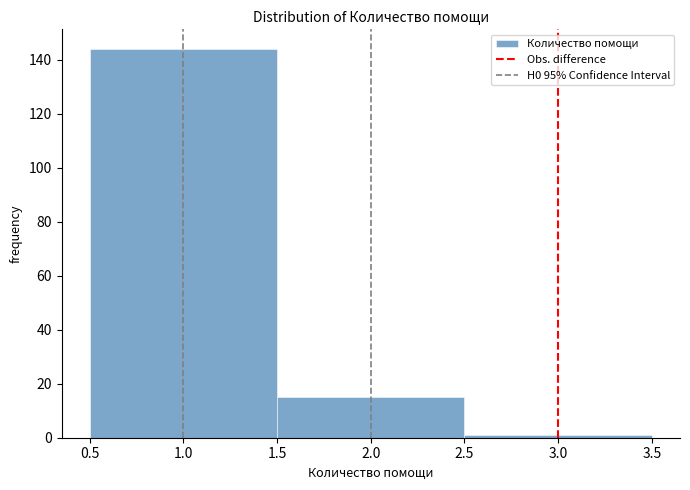

What is the height of the bar covering 1.5 to 2.5 on the x-axis? The values are not printed on the chart, so give them approximately, as read against the axis.

16